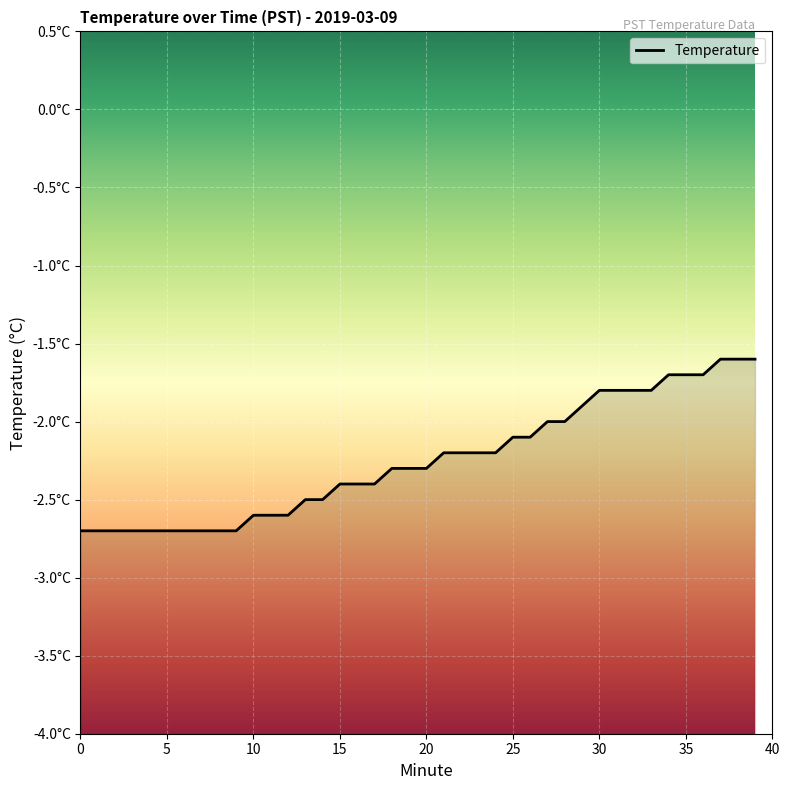

Reading left to right, extract all data points from this chart.

0=-2.7	1=-2.7	2=-2.7	3=-2.7	4=-2.7	5=-2.7	6=-2.7	7=-2.7	8=-2.7	9=-2.7	10=-2.6	11=-2.6	12=-2.6	13=-2.5	14=-2.5	15=-2.4	16=-2.4	17=-2.4	18=-2.3	19=-2.3	20=-2.3	21=-2.2	22=-2.2	23=-2.2	24=-2.2	25=-2.1	26=-2.1	27=-2.0	28=-2.0	29=-1.9	30=-1.8	31=-1.8	32=-1.8	33=-1.8	34=-1.7	35=-1.7	36=-1.7	37=-1.6	38=-1.6	39=-1.6